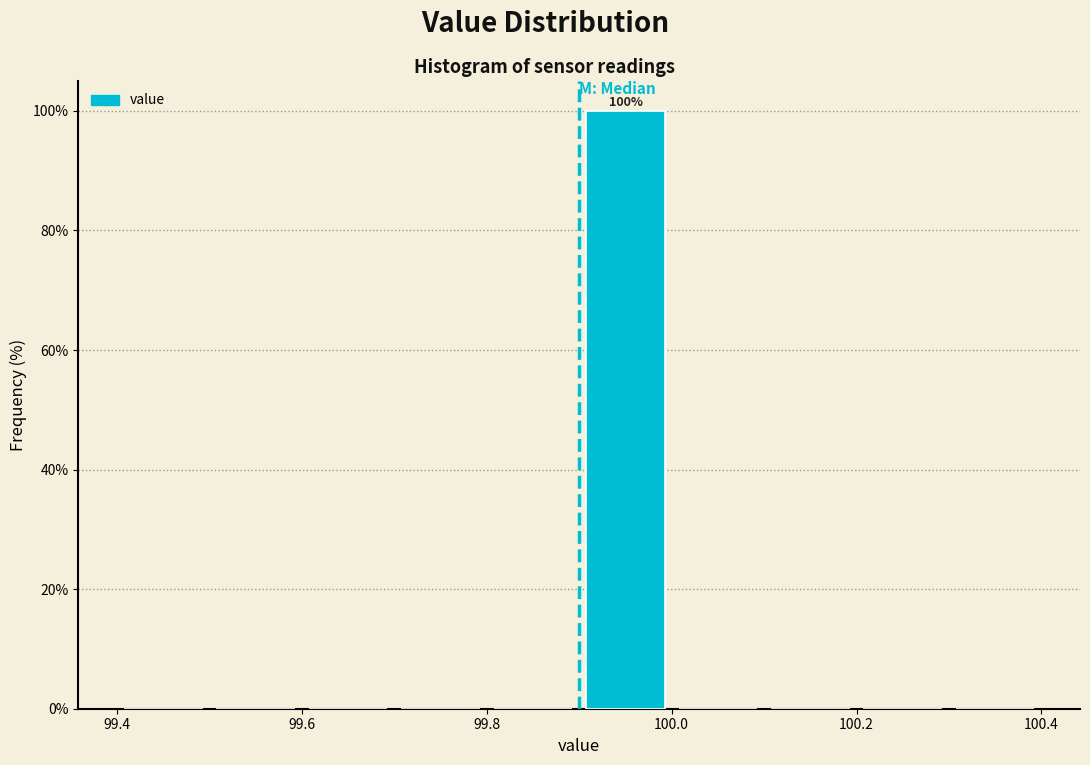

Over which range of the x-axis is the bar tallest?

99.9 to 100.0